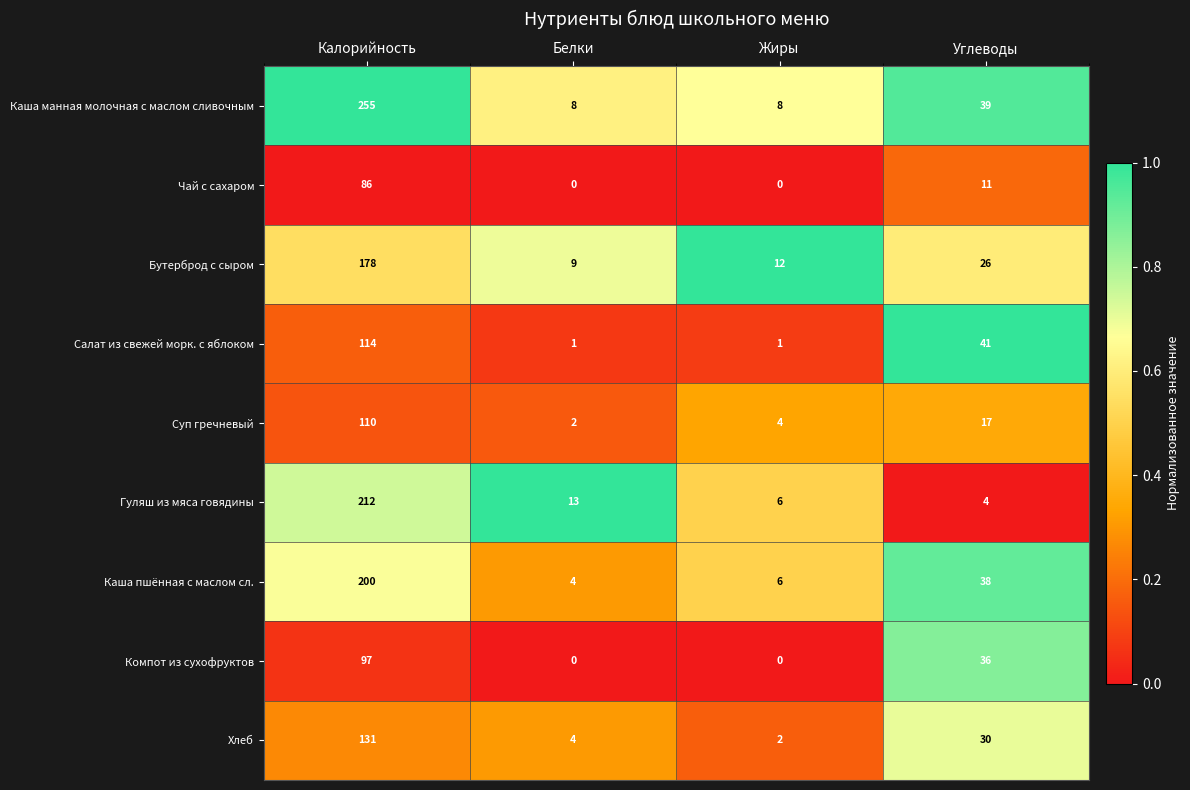

At which label does Салат из свежей морк. с яблоком first exceed 41?

Калорийность